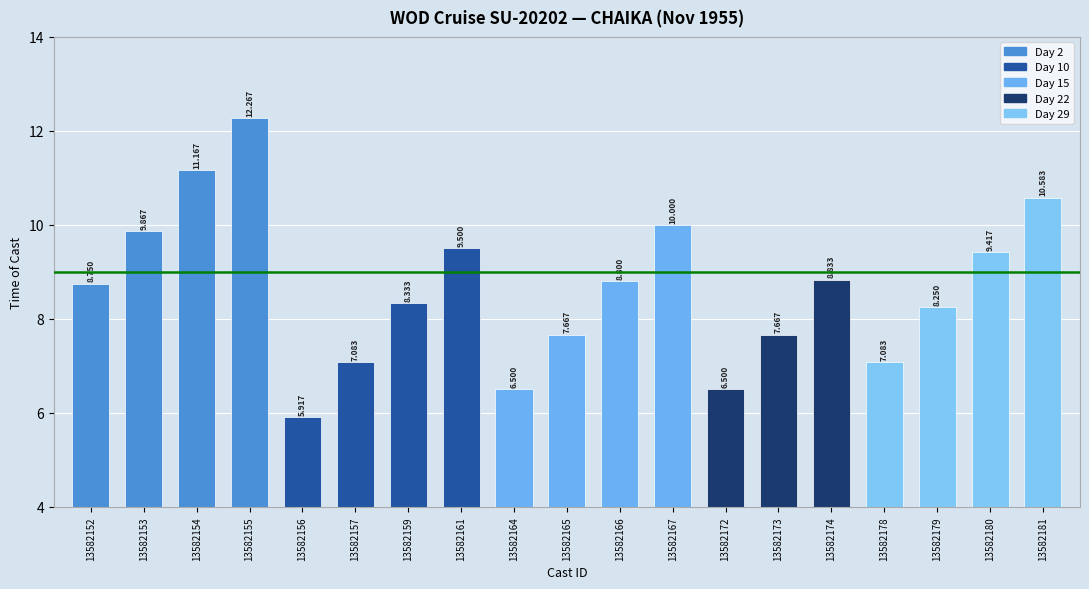

How many bars are there in total?

19